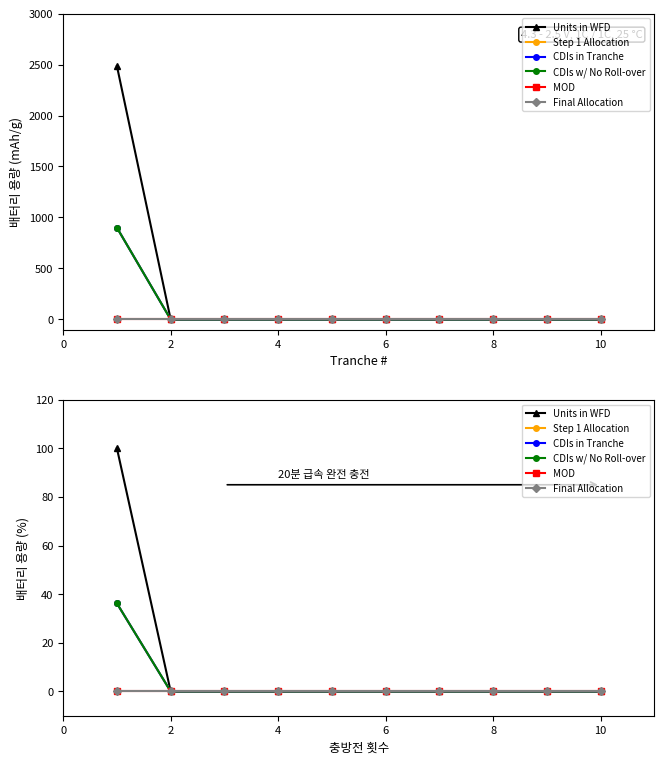

True or false: Step 1 Allocation and CDIs in Tranche cross at least once.

False